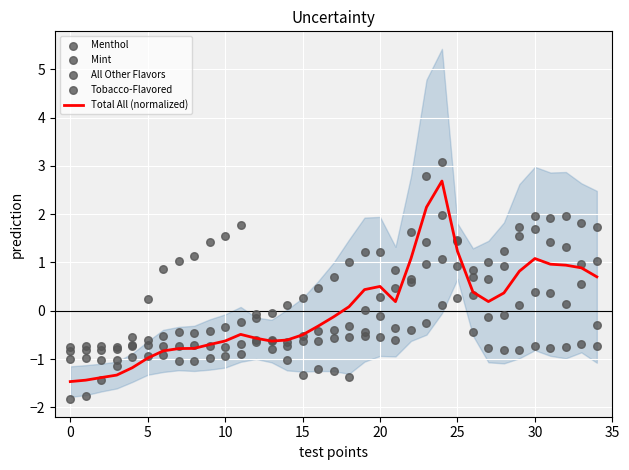

Which series contains the lowest Y value?

All Other Flavors